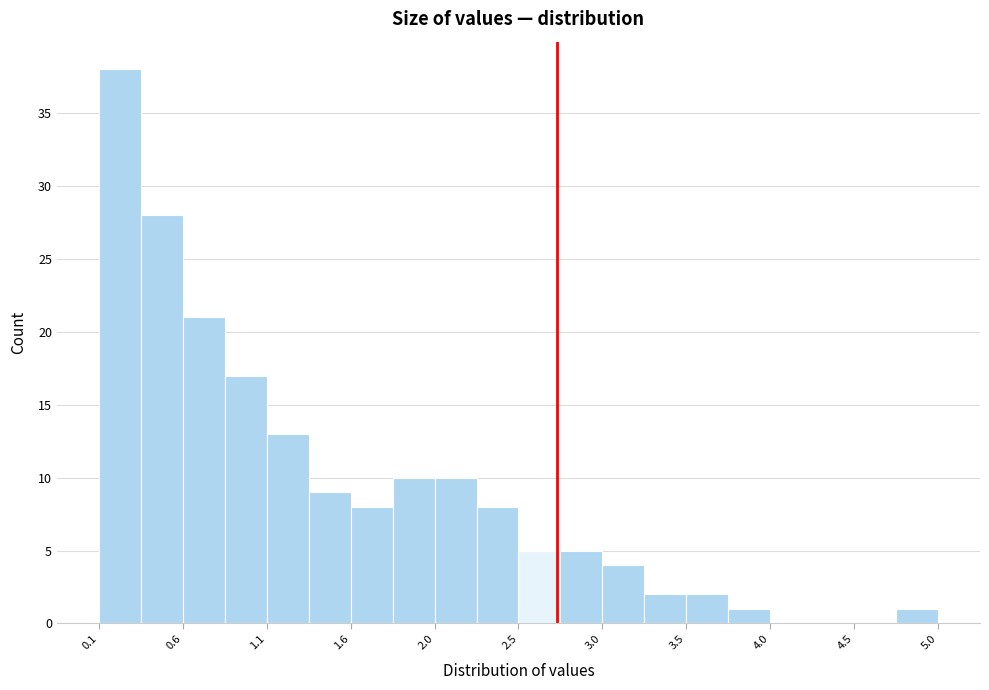

Which range on the x-axis has the tallest bar?

0.10 to 0.35